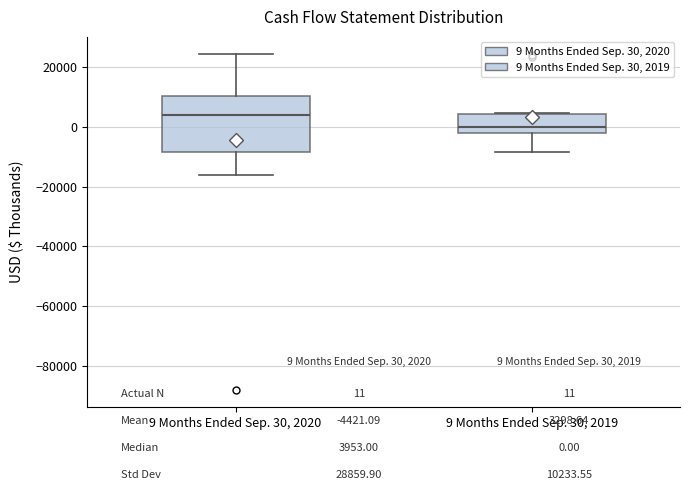

Where is the lower edge of the box for 9 Months Ended Sep. 30, 2019 on the y-axis? The values are not printed on the chart, so give them approximately, as read against the axis.

-2000